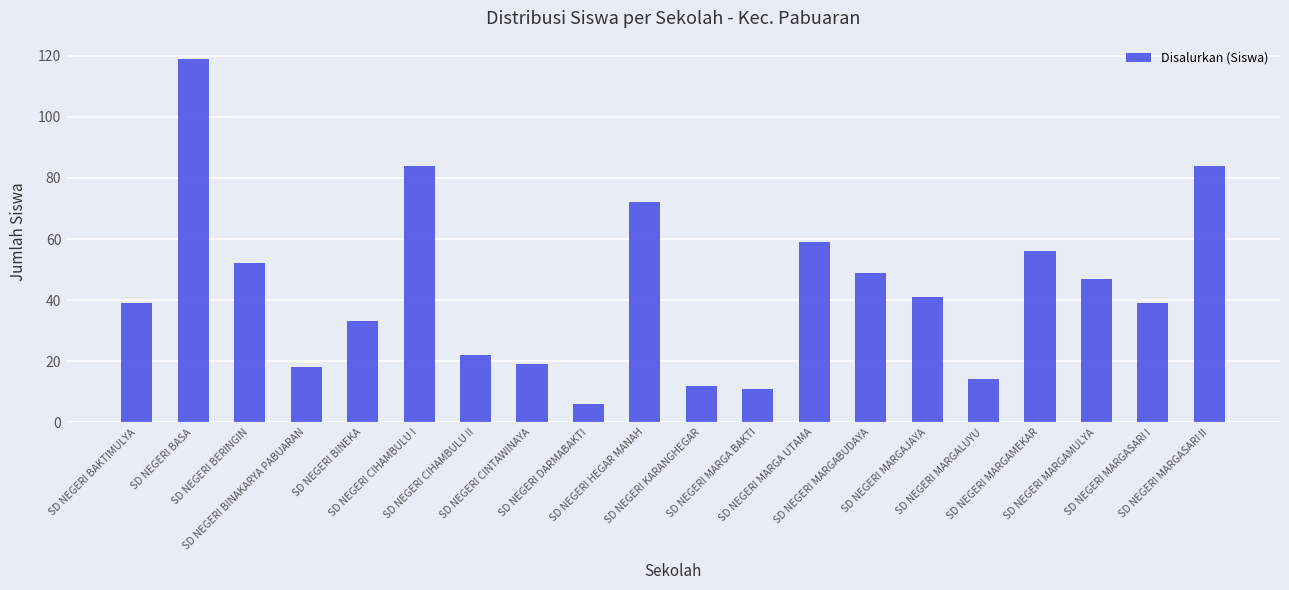

Where is the data nearest to the value 62?

SD NEGERI MARGA UTAMA